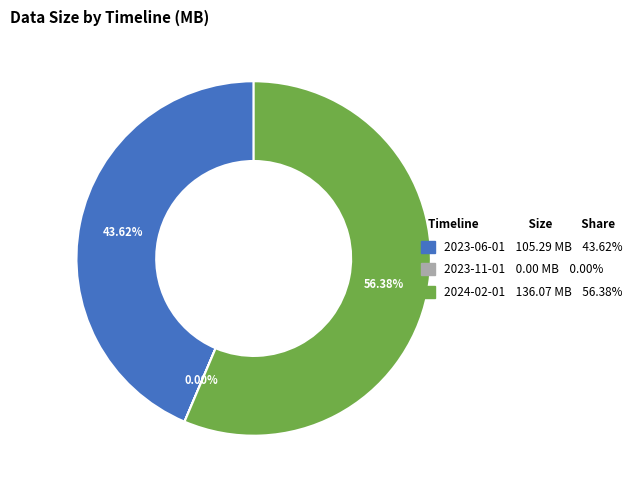

Between 2023-06-01 and 2024-02-01, which is larger?

2024-02-01